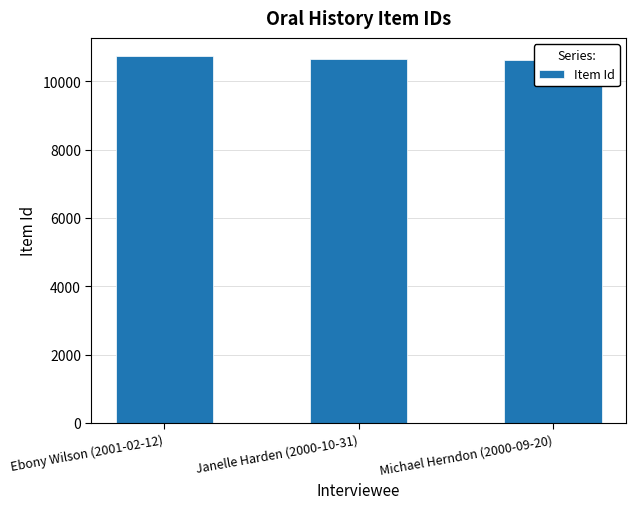

List the labels in order of value, largest first.

Ebony Wilson (2001-02-12), Janelle Harden (2000-10-31), Michael Herndon (2000-09-20)